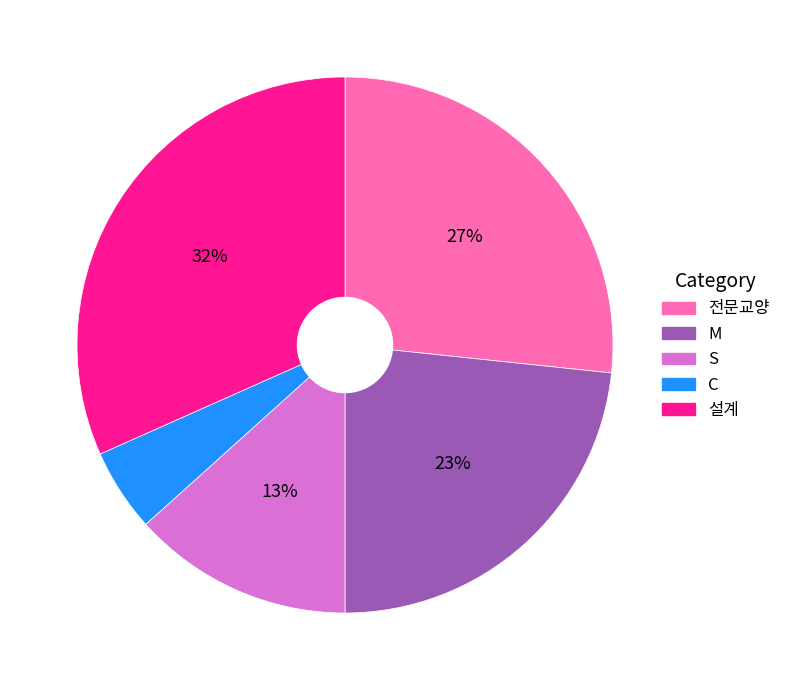

Which category has the smallest portion of the pie?

C